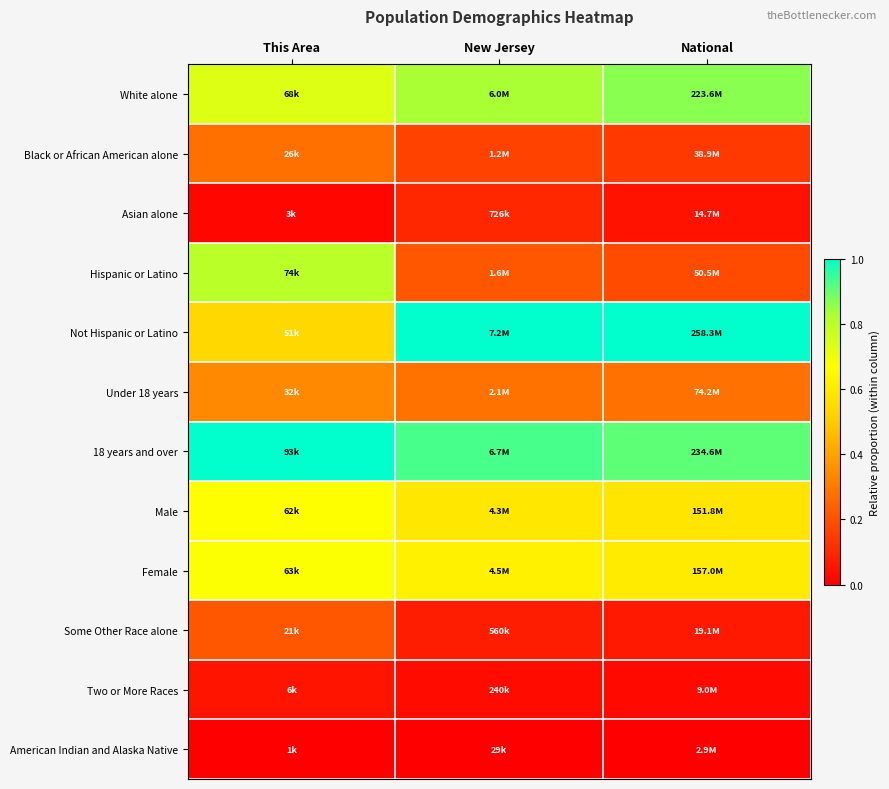

At which category is the sum across all series the highest?

This Area